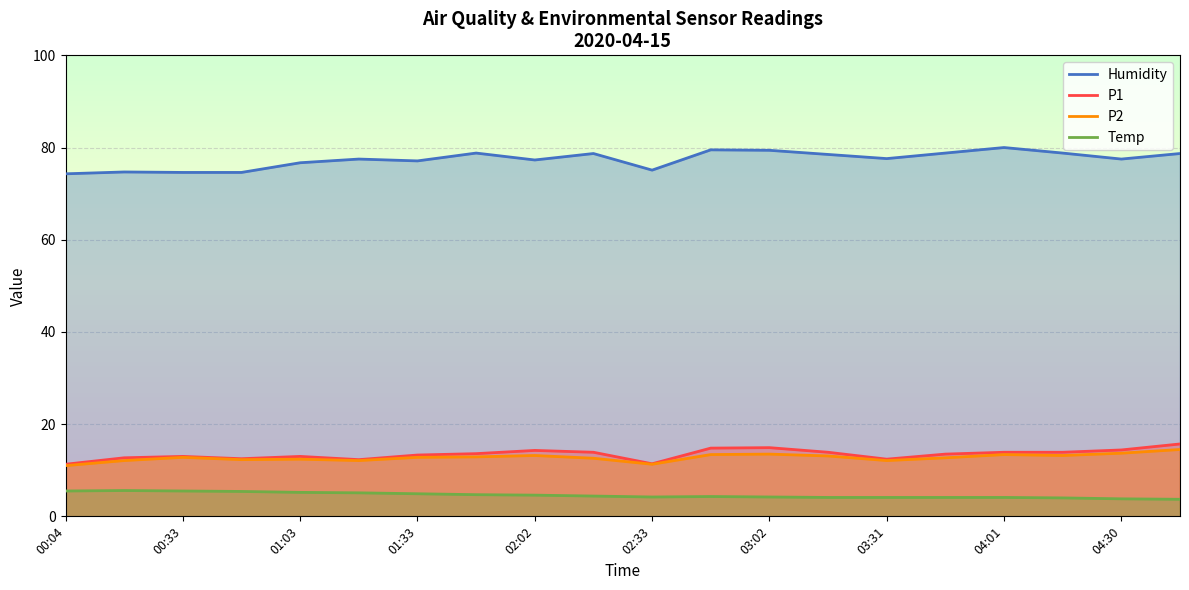

What is the minimum value shown in the chart?

3.7